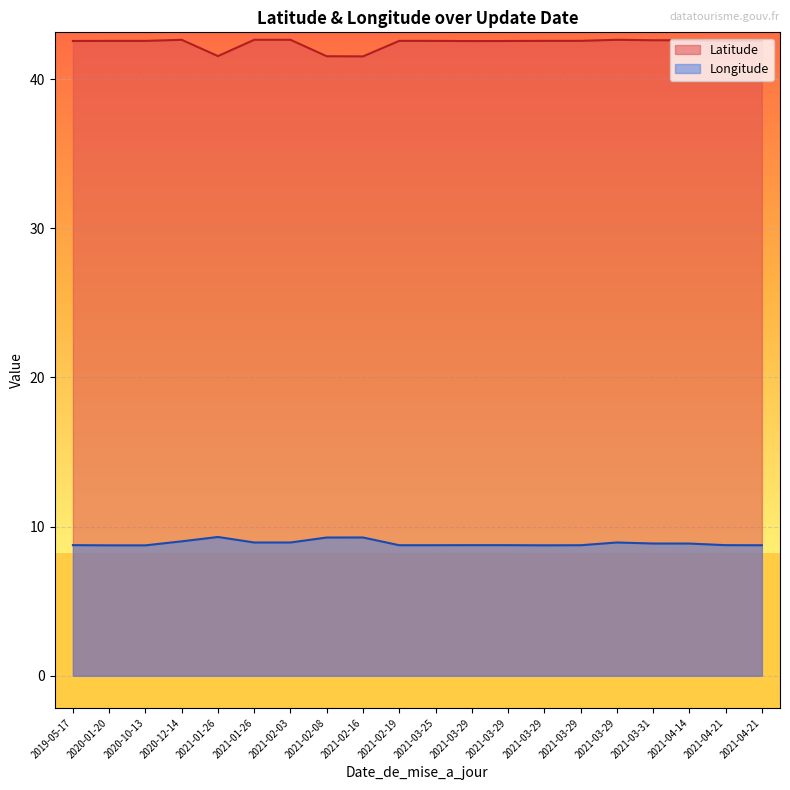

What are all the series names shown in the legend?

Latitude, Longitude